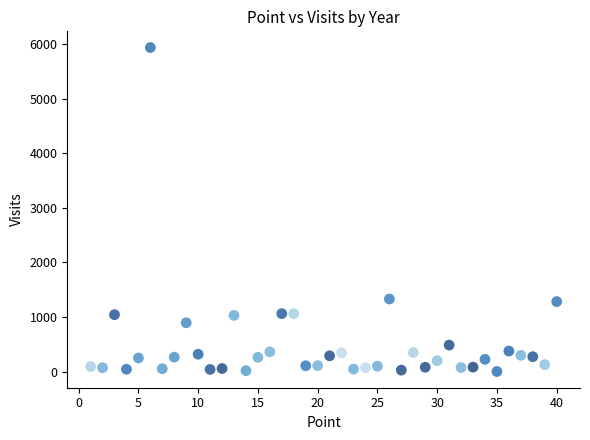

What is the range of Y values (max minus min)?

5936